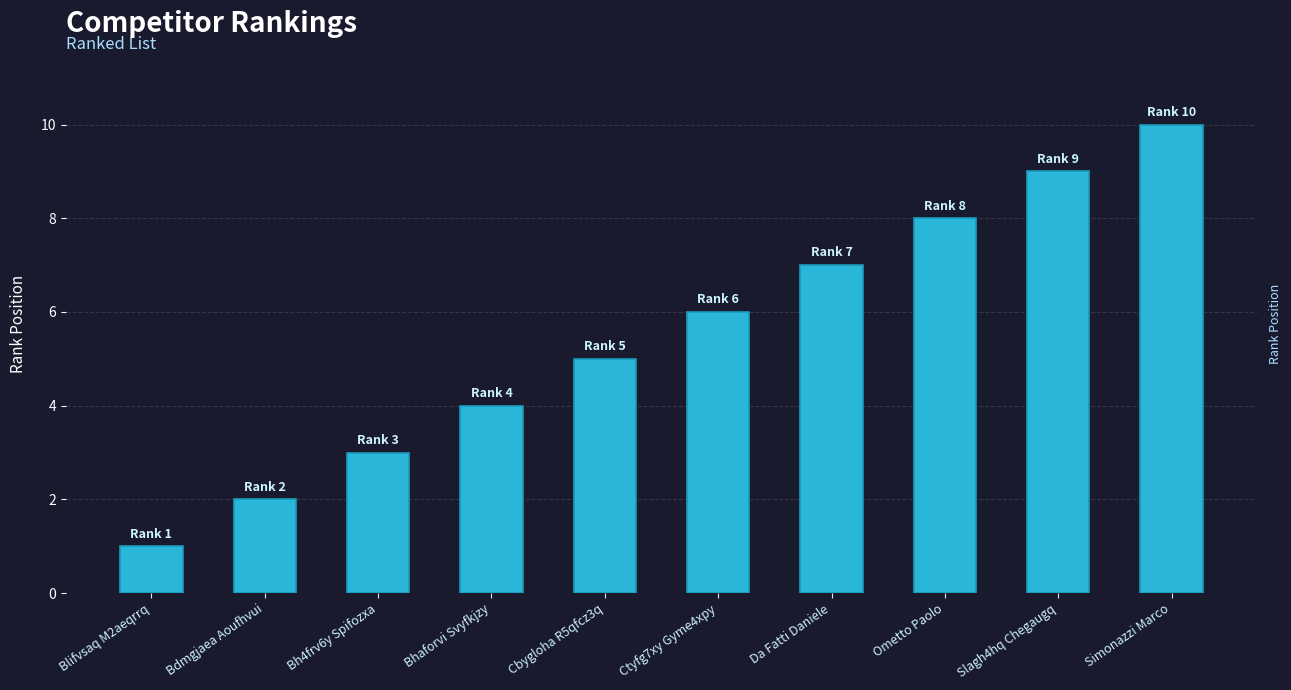

Reading left to right, extract all data points from this chart.

1	2	3	4	5	6	7	8	9	10